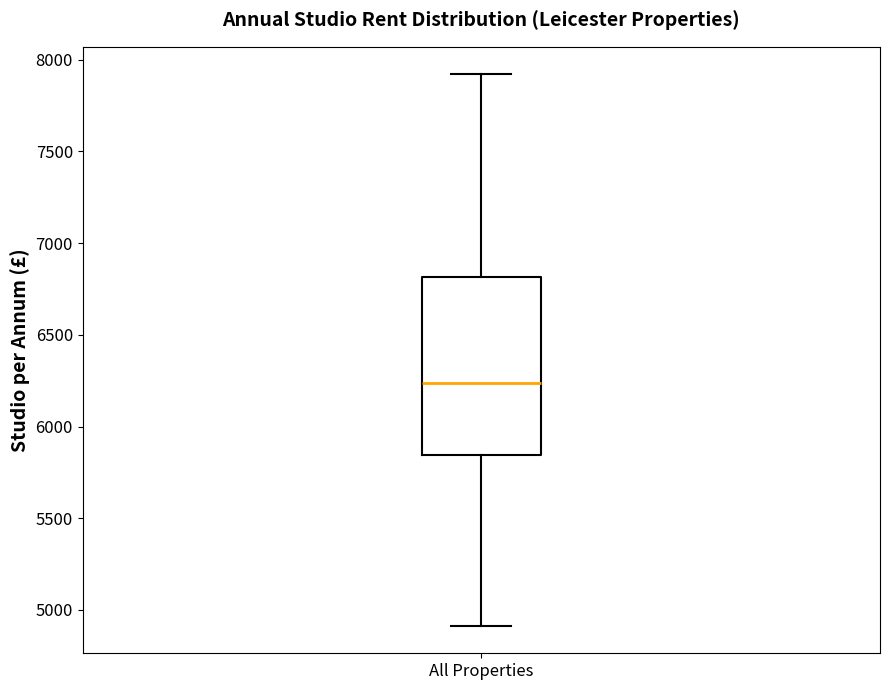

Transcribe this box plot: give where the median line is, the range the box spans, and where the two whiskers end, as read against the y-axis. The values are not printed on the chart, so give them approximately, as read against the axis.

median 6250, box 5850 to 6800, whiskers 4900 to 7900